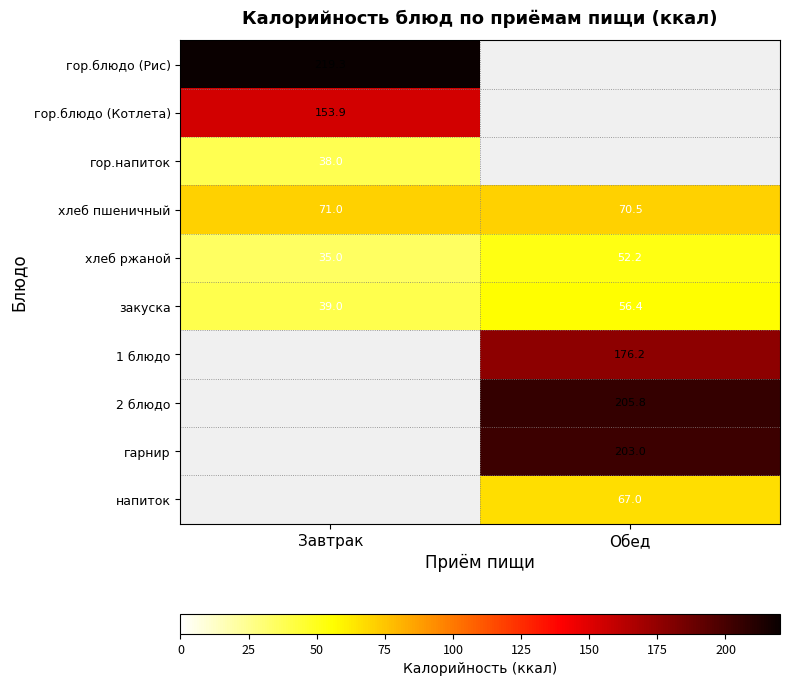

Rank the categories by закуска value from lowest to highest.

Завтрак, Обед